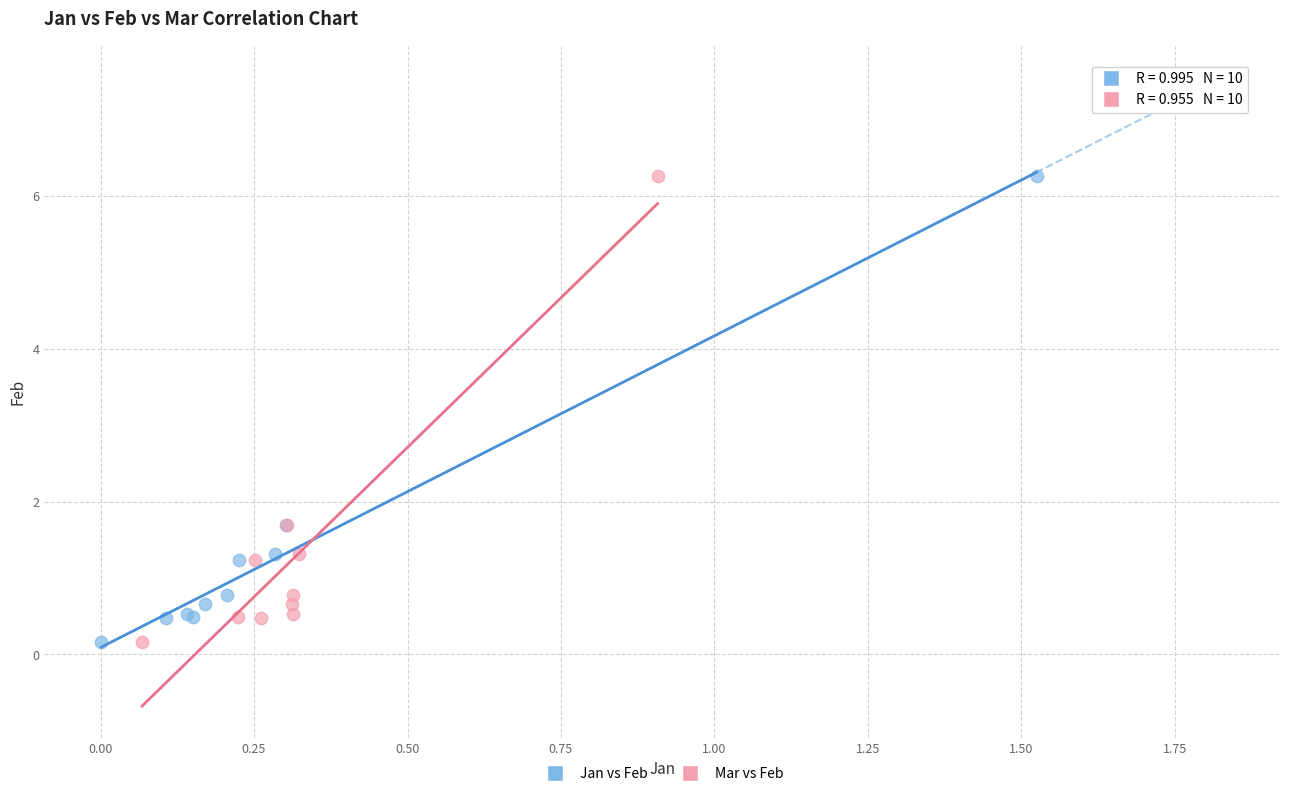

What are all the series names shown in the legend?

Jan vs Feb, Mar vs Feb